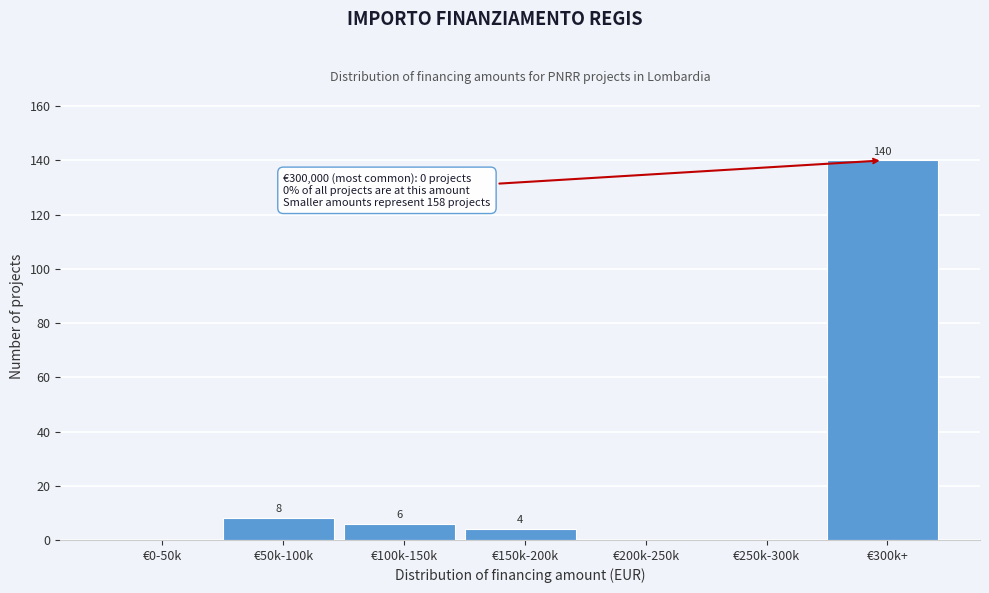

Reading left to right, extract all data points from this chart.

€0-50k=0	€50k-100k=8	€100k-150k=6	€150k-200k=4	€200k-250k=0	€250k-300k=0	€300k+=140